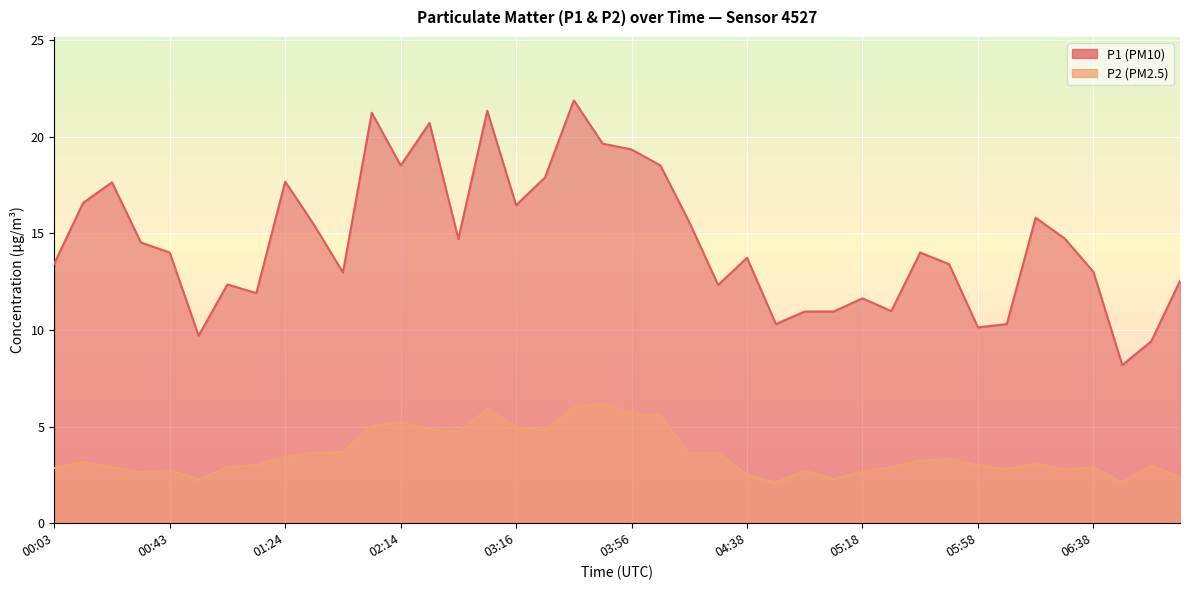

Reading left to right, transcribe all the data shown in this chart.

P1: 00:03=13.4	00:13=16.6	00:23=17.6	00:33=14.5	00:43=14.0	00:53=9.7	01:03=12.3	01:14=11.9	01:24=17.7	01:34=15.4	01:54=13.0	02:04=21.2	02:14=18.5	02:25=20.7	02:35=14.7	03:06=21.3	03:16=16.4	03:26=17.9	03:36=21.9	03:46=19.6	03:56=19.3	04:07=18.5	04:18=15.6	04:28=12.3	04:38=13.7	04:48=10.3	04:58=10.9	05:08=10.9	05:18=11.6	05:28=11.0	05:38=14.0	05:48=13.4	05:58=10.1	06:08=10.3	06:18=15.8	06:28=14.7	06:38=13.0	06:48=8.2	06:59=9.4	07:09=12.5
P2: 00:03=2.9	00:13=3.2	00:23=2.9	00:33=2.6	00:43=2.7	00:53=2.3	01:03=2.9	01:14=3.0	01:24=3.4	01:34=3.6	01:54=3.7	02:04=5.0	02:14=5.2	02:25=4.9	02:35=4.7	03:06=5.9	03:16=5.0	03:26=4.8	03:36=6.0	03:46=6.2	03:56=5.7	04:07=5.6	04:18=3.6	04:28=3.6	04:38=2.5	04:48=2.1	04:58=2.7	05:08=2.3	05:18=2.7	05:28=2.9	05:38=3.2	05:48=3.3	05:58=3.0	06:08=2.8	06:18=3.1	06:28=2.8	06:38=2.9	06:48=2.1	06:59=3.0	07:09=2.4